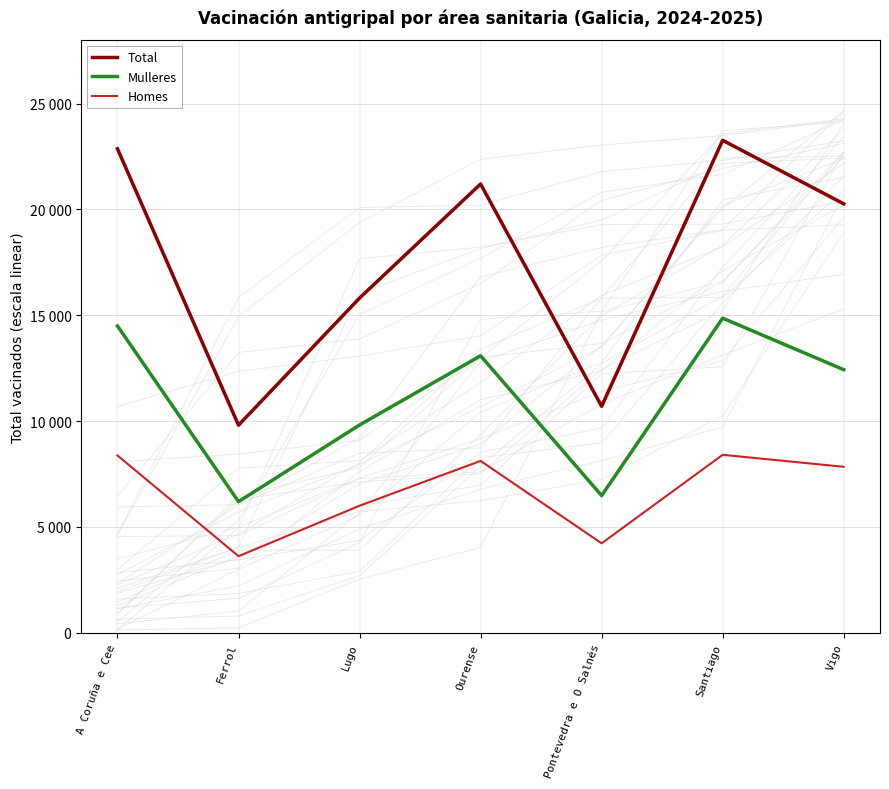

What is the value of the Total point at the 4th from the left?

21203